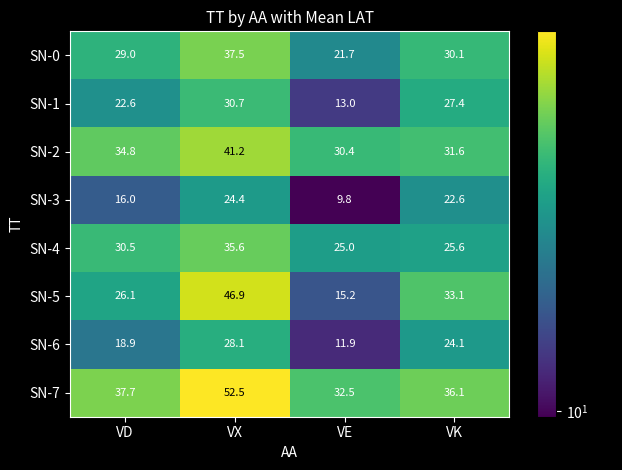

How many values in the SN-1 series are below 27?

2